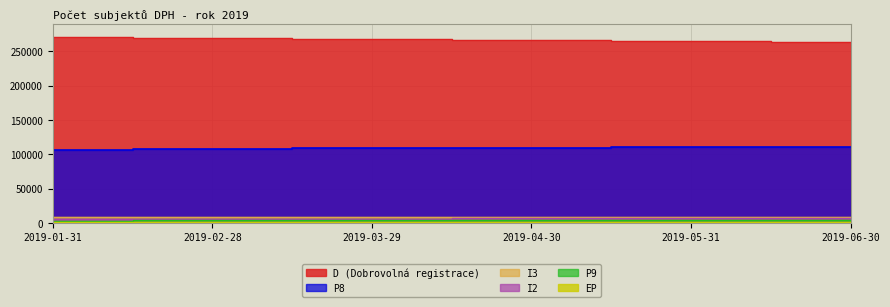

What is the label of the 4th point from the right?

2019-03-29